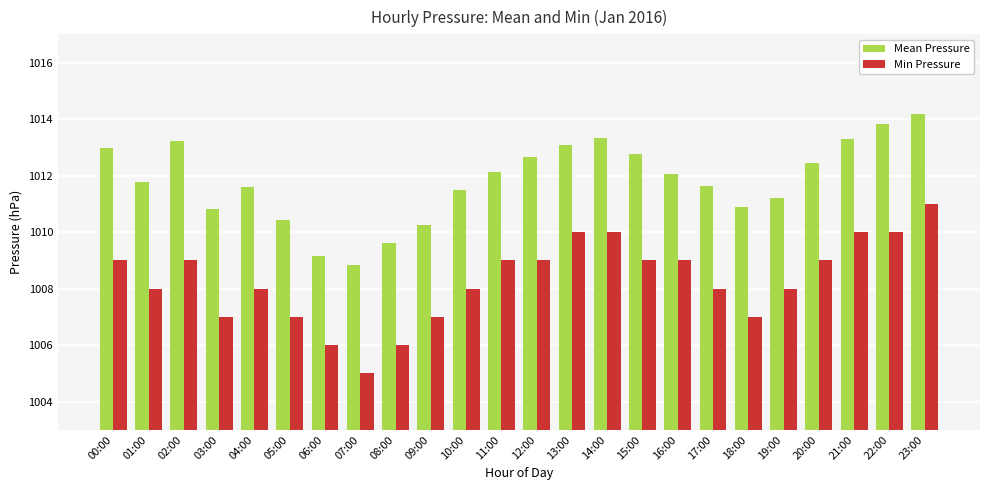

Which category has the highest value in the Mean Pressure series?

23:00